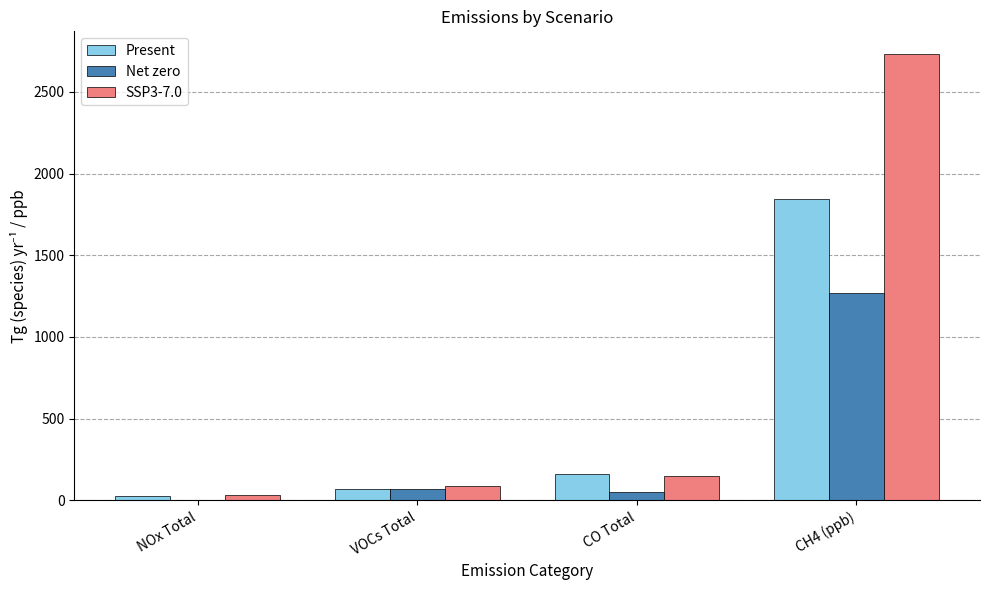

Reading left to right, transcribe all the data shown in this chart.

Present: 24.5	68.5	164.4	1844.4
Net zero: 3.1	68.2	48.7	1266.6
SSP3-7.0: 34.2	87.6	152.1	2733.5